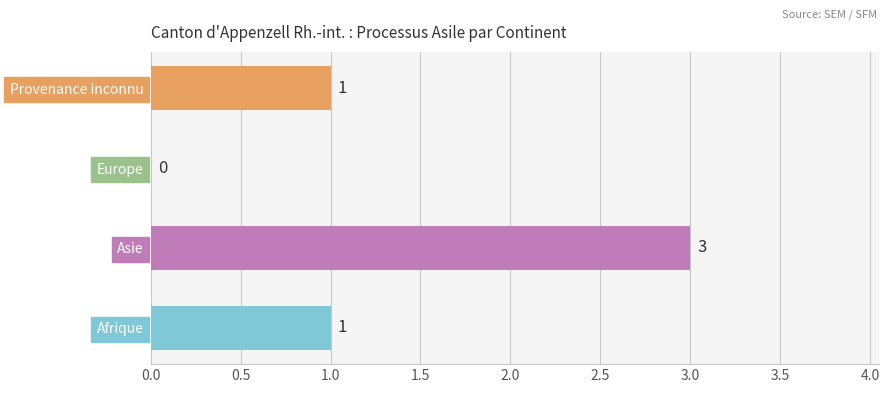

Is it true that the value at Asie is 3?

True